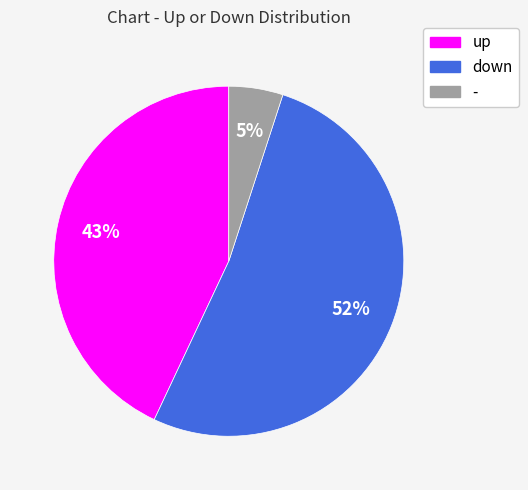

Is it true that up is 43% of the pie?

True